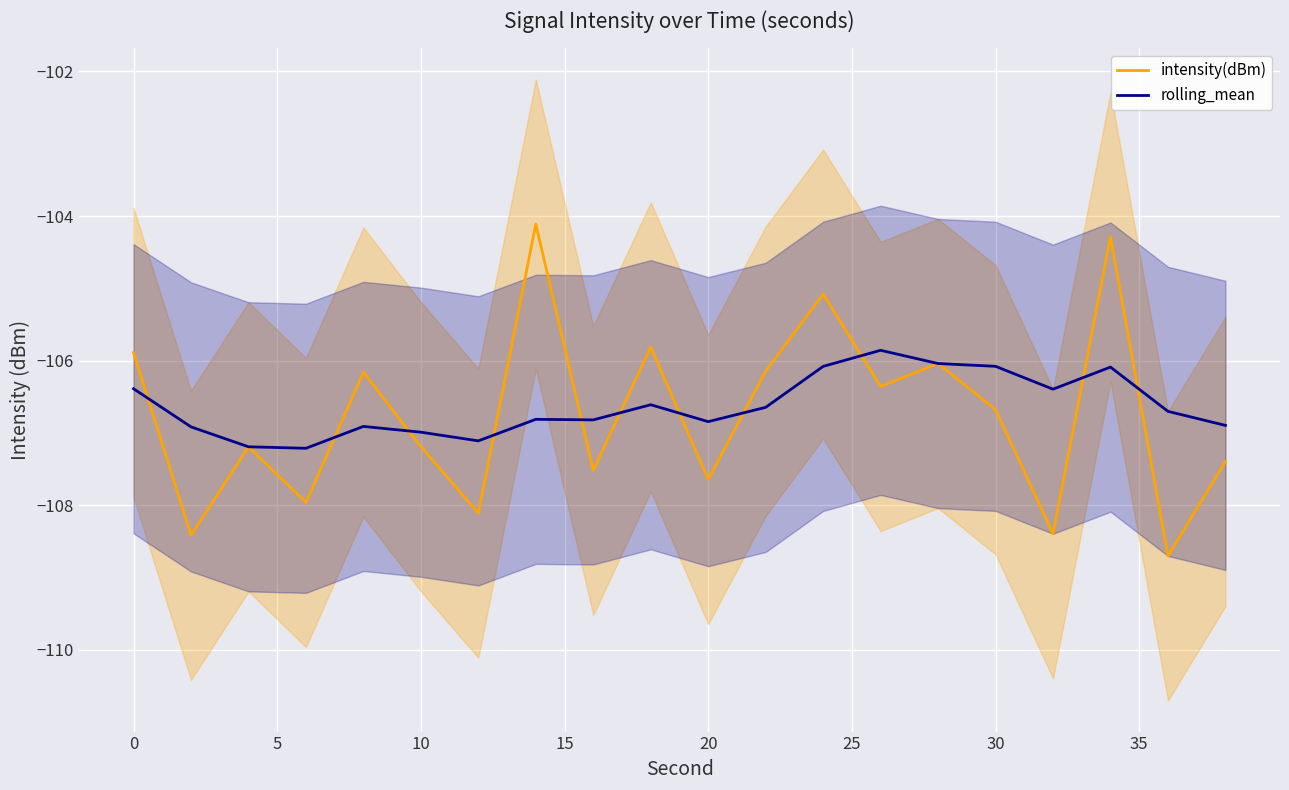

How many times do rolling_mean and intensity(dBm) cross each other?

11